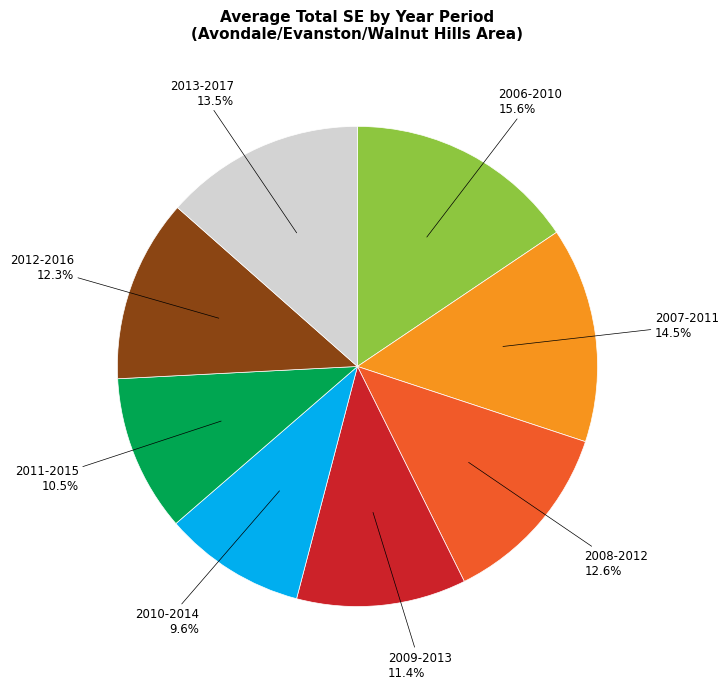

Is there any slice that represents more than half of the pie?

No